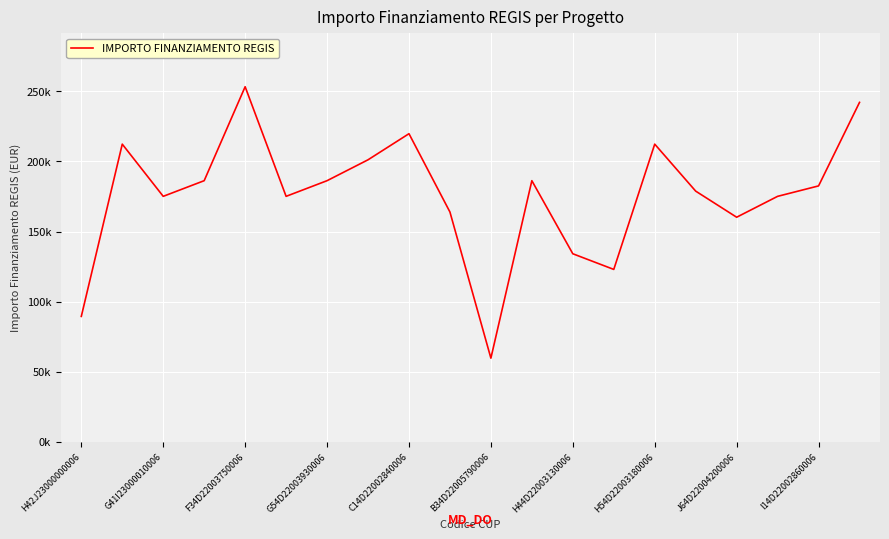

Does the chart display data point markers on the line(s)?

No